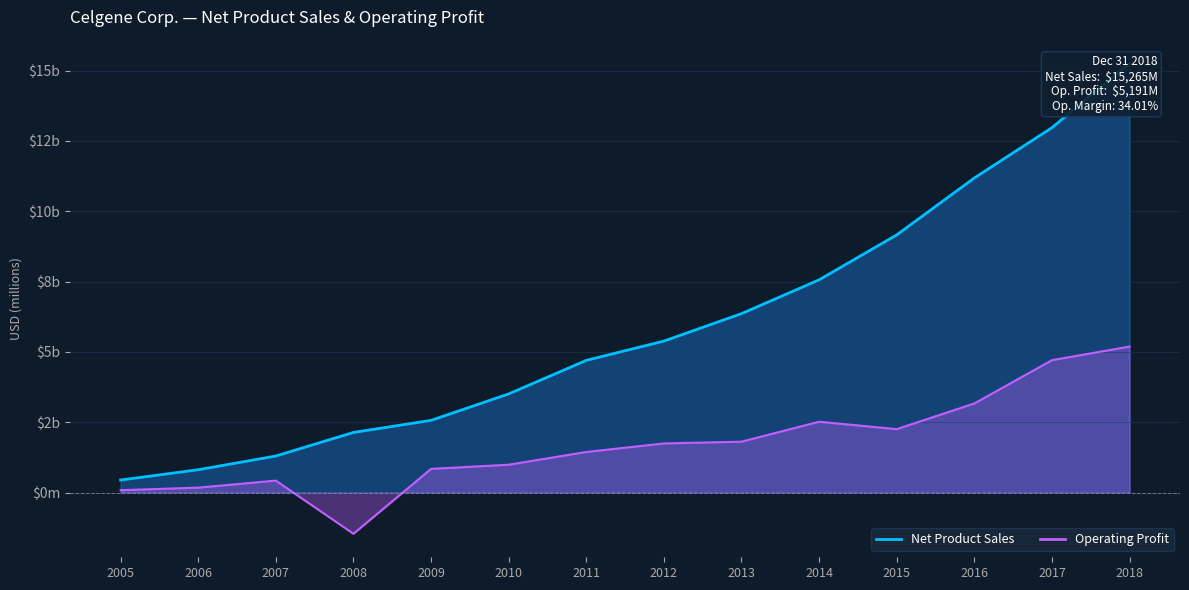

List the labels in order of Net Product Sales value, largest first.

2018, 2017, 2016, 2015, 2014, 2013, 2012, 2011, 2010, 2009, 2008, 2007, 2006, 2005